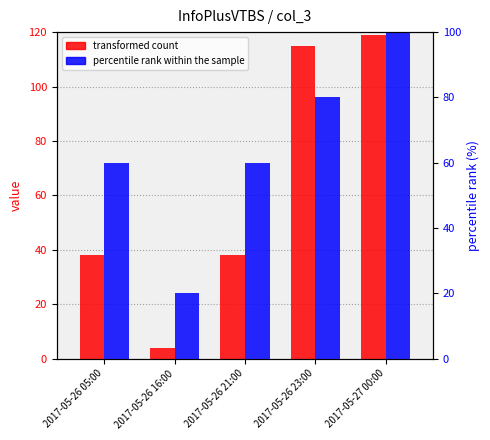

Is the value of transformed count at 2017-05-26 16:00 greater than the value of percentile rank within the sample at 2017-05-26 23:00?

No